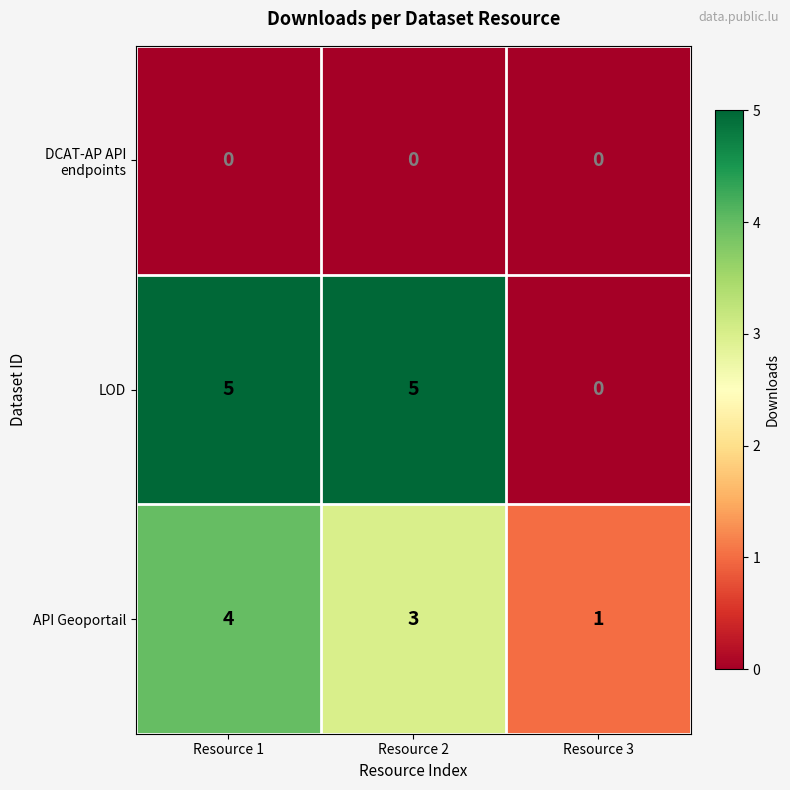

List the labels in order of API Geoportail value, smallest first.

Resource 3, Resource 2, Resource 1